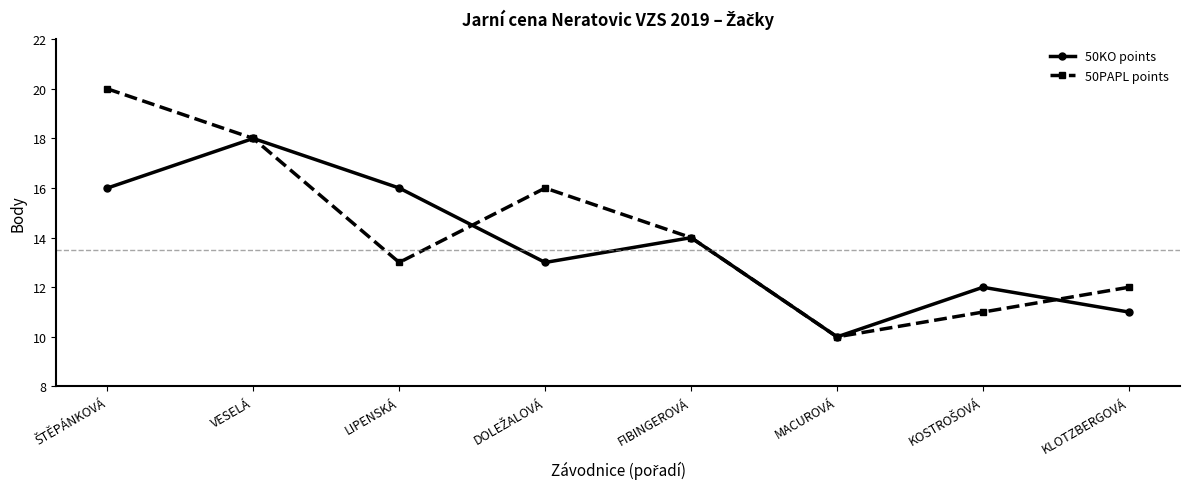

Which category has the lowest value across all series?

MACUROVÁ